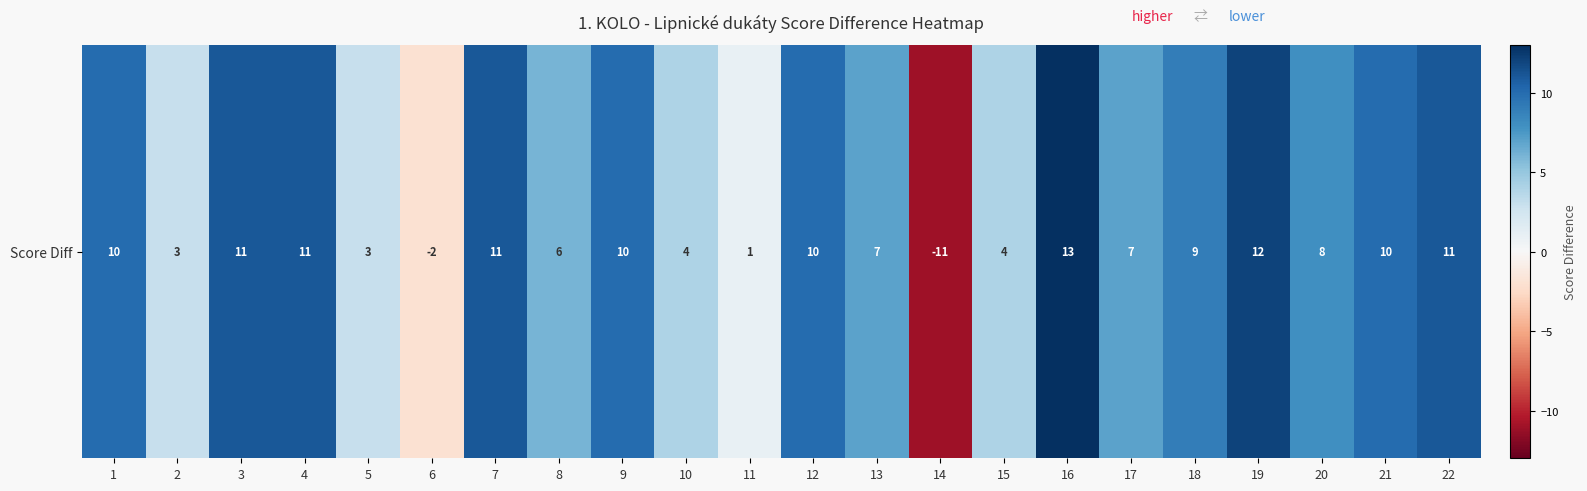

Rank the categories by value from lowest to highest.

14, 6, 11, 2, 5, 10, 15, 8, 13, 17, 20, 18, 1, 9, 12, 21, 3, 4, 7, 22, 19, 16